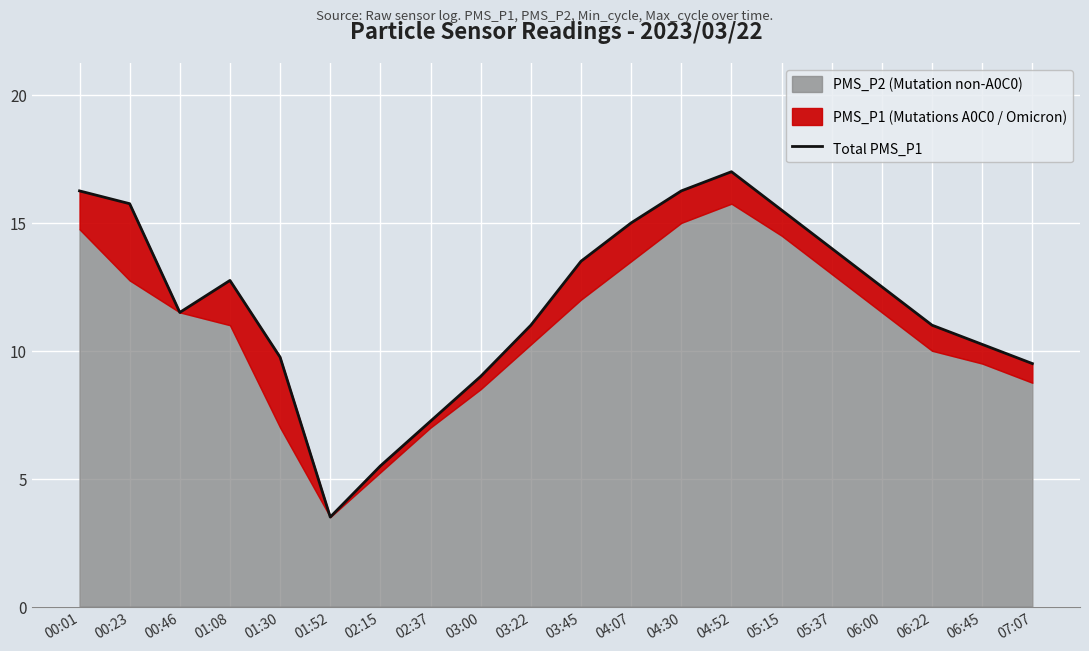

True or false: the data shows 15.2 at 03:22.

False